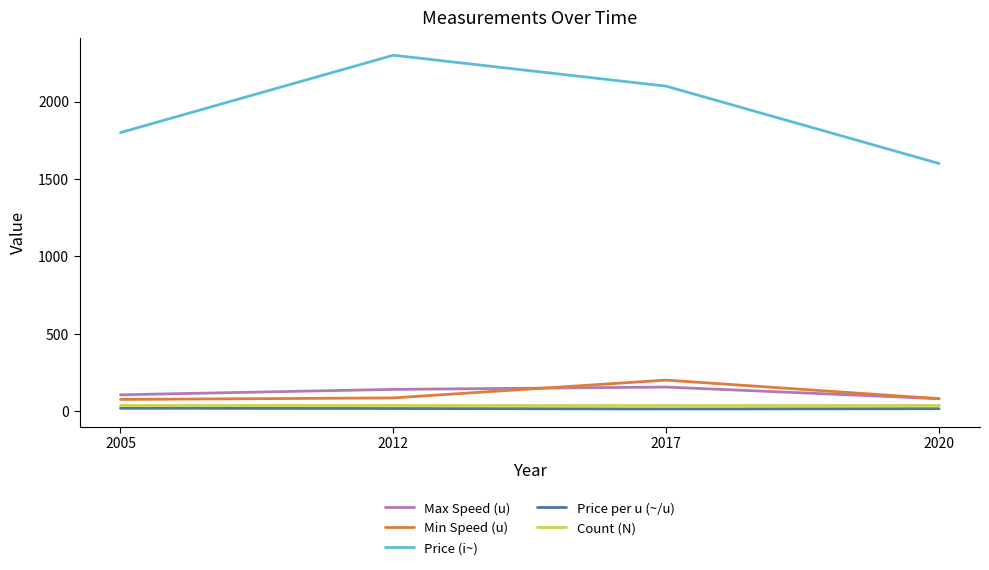

What is the total value across all series at 2012?

2583.4